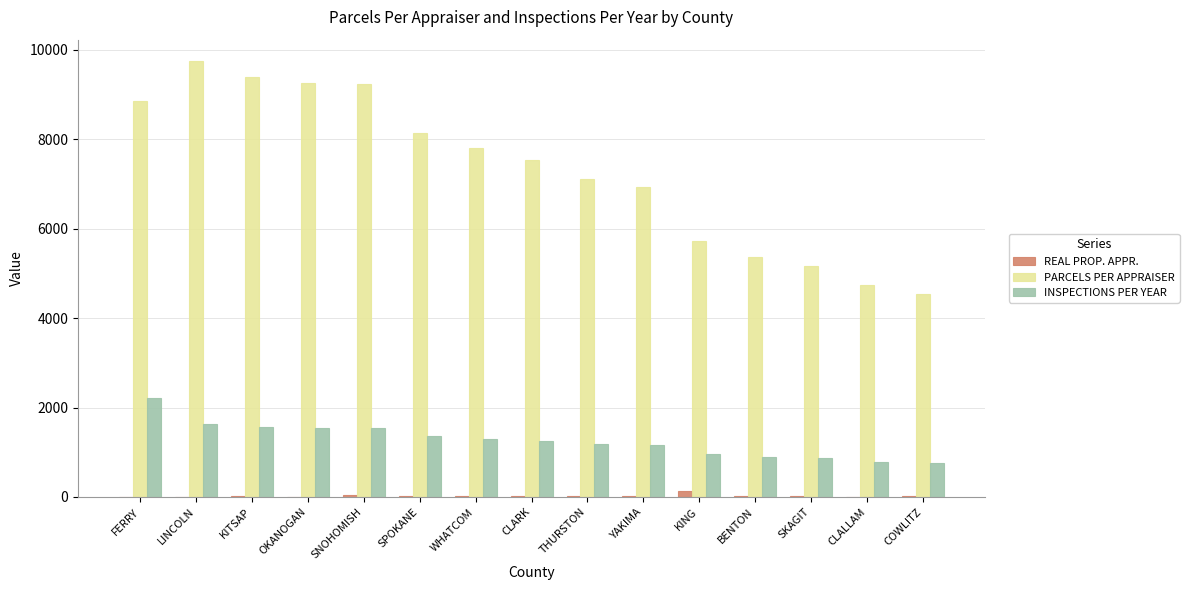

What is the approximate value of PARCELS PER APPRAISER at FERRY?

8859.0